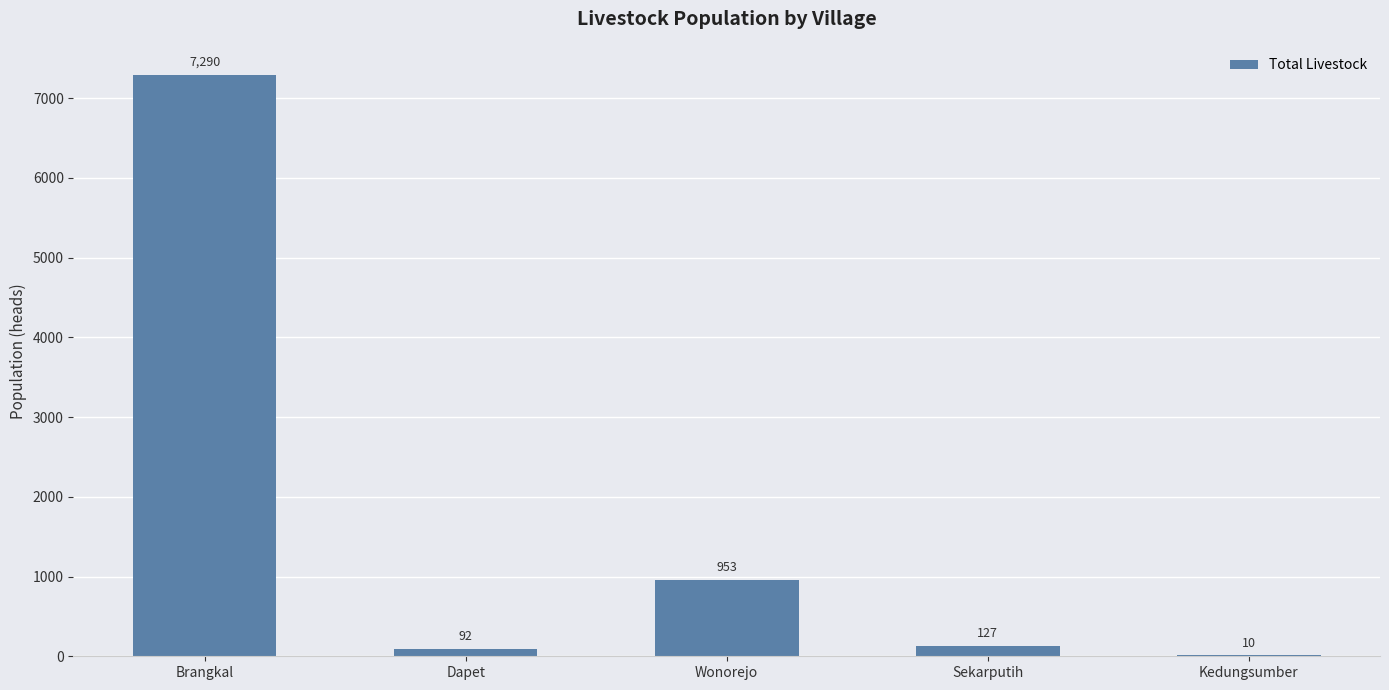

What is the change in value from Dapet to Wonorejo?

+861